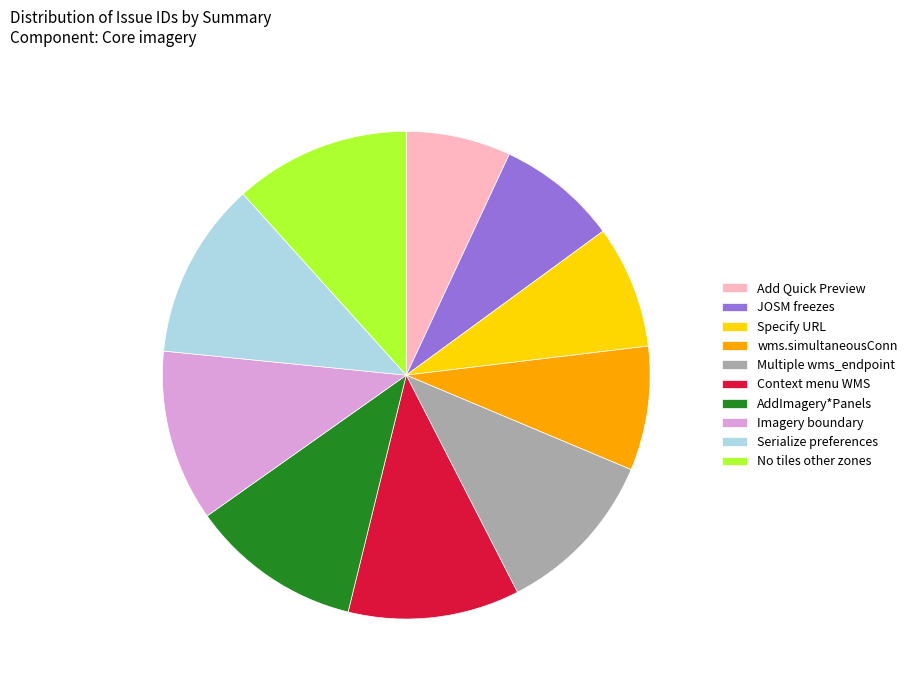

What is the ratio of the value at Context menu WMS to the value at wms.simultaneousConn?

1.4